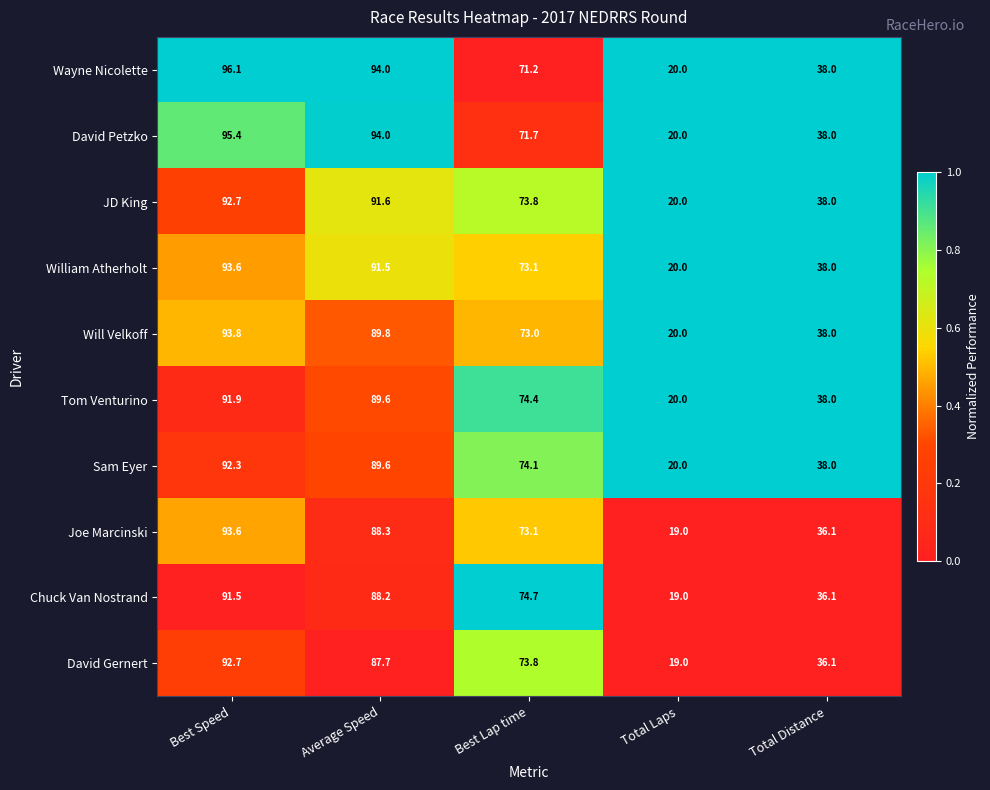

What is the difference between the highest and lowest values at Best Speed?

4.6